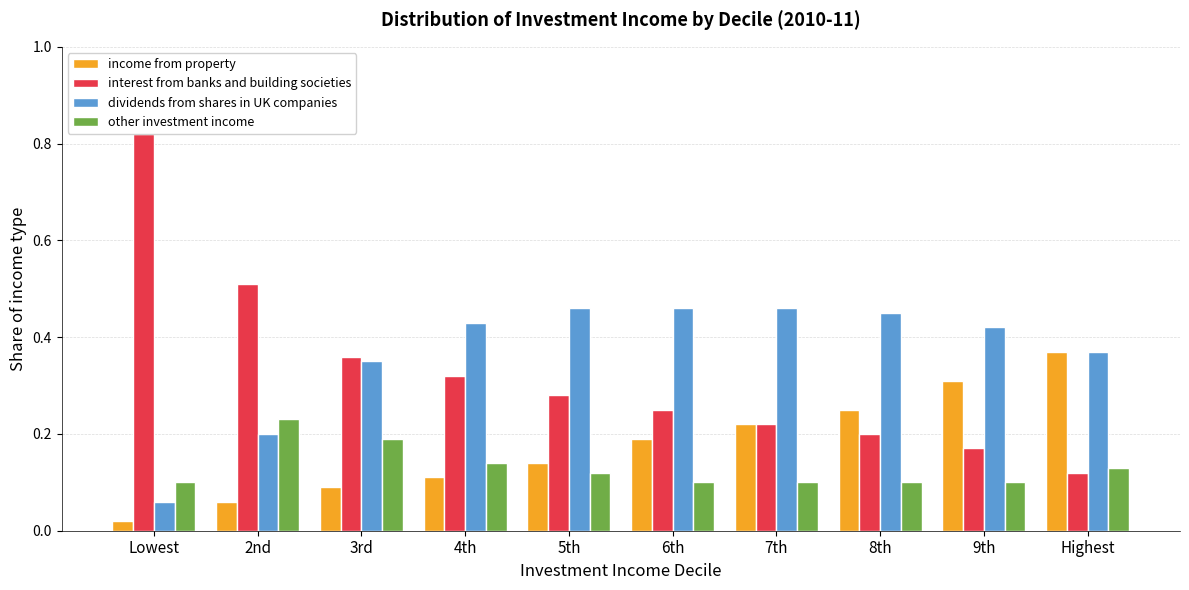

Are the bars horizontal?

No